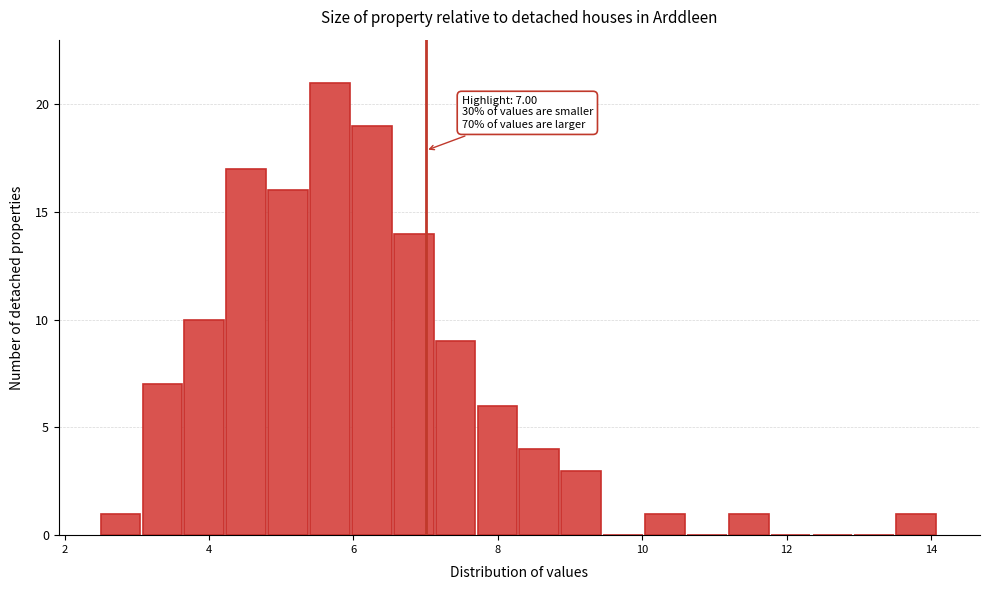

Around what value on the x-axis is the tallest bar? Give the approximate position of its centre, as read against the axis.

5.6